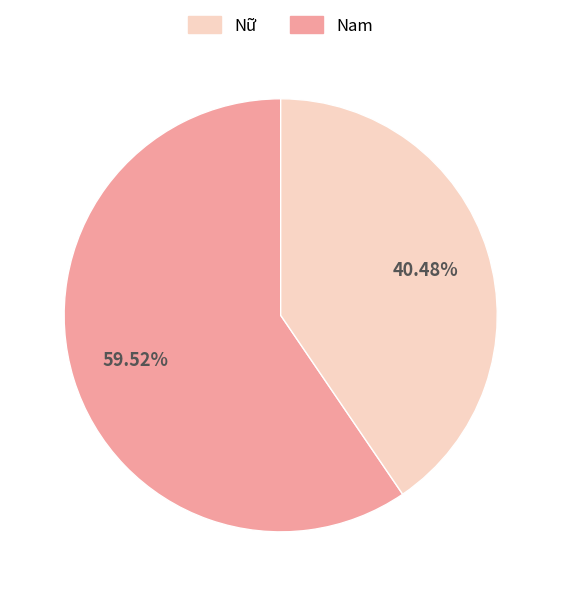

Is there a majority slice in this chart?

Yes